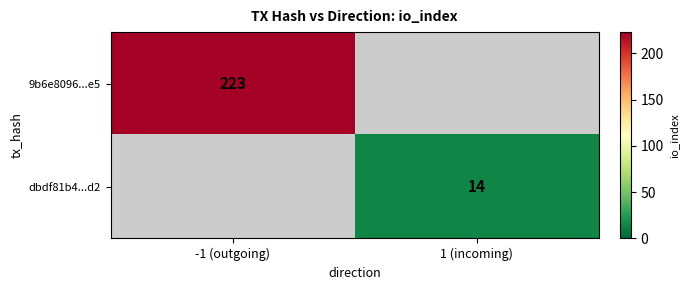

How many series are shown in this chart?

2